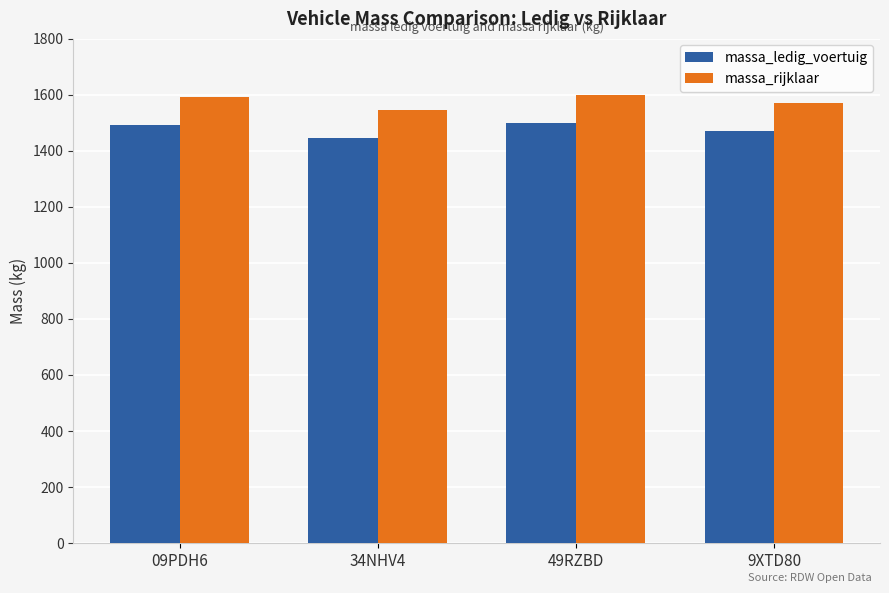

What is the difference between the highest and lowest values at 9XTD80?

100